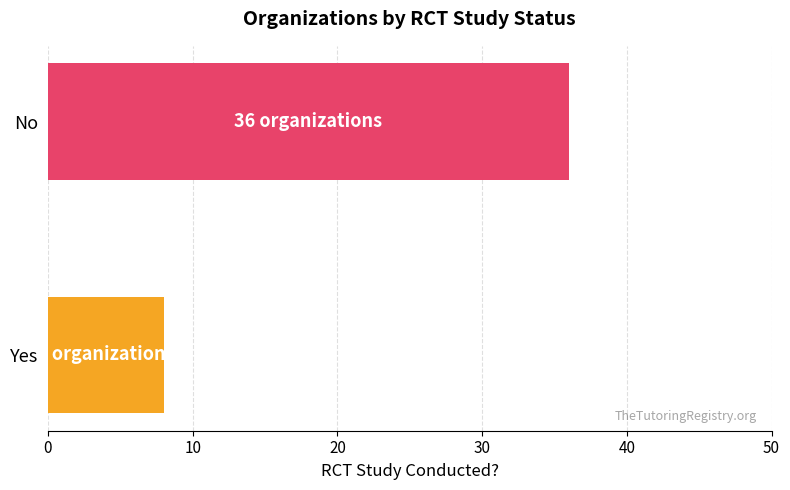

Approximately how many times larger is the value at Yes compared to No?

0.2